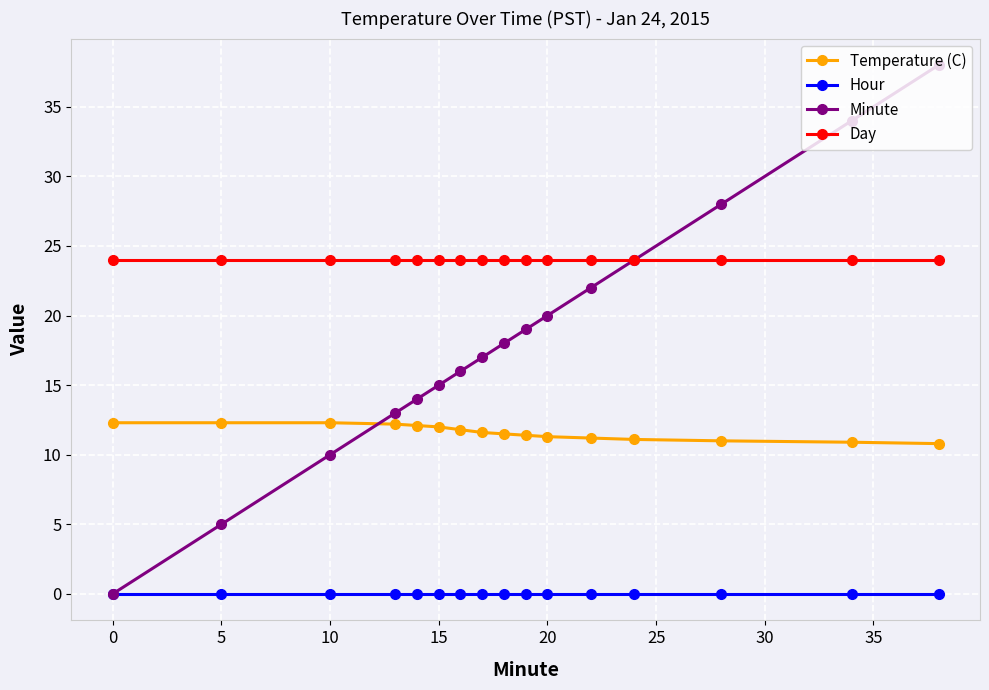

How many lines are shown in the chart?

4